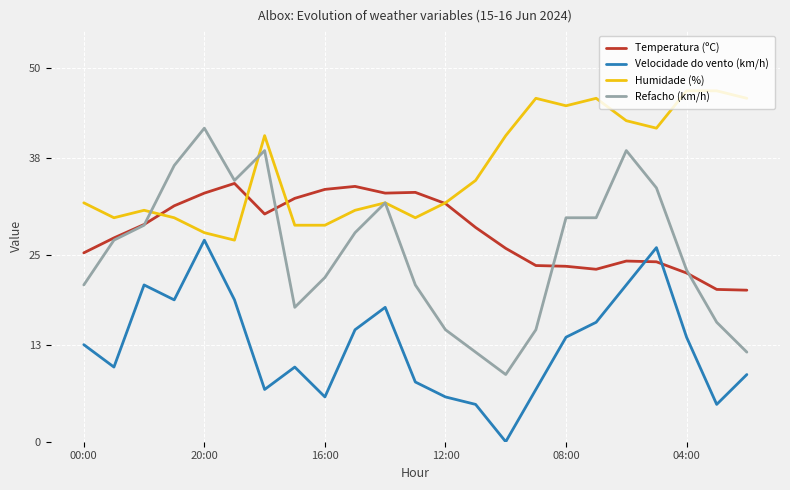

Which series ends up on top after the final intersection of Velocidade do vento (km/h) and Temperatura (ºC)?

Temperatura (ºC)